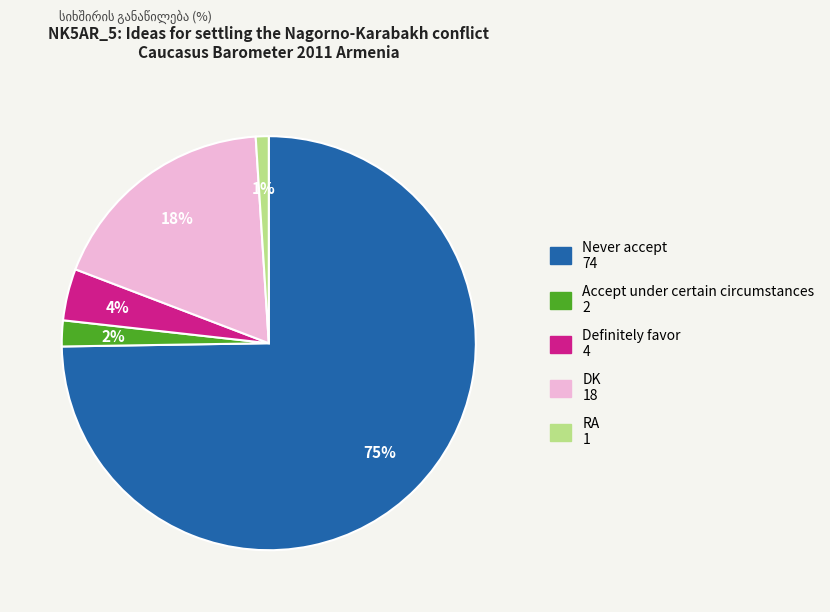

Between Never accept and RA, which is larger?

Never accept